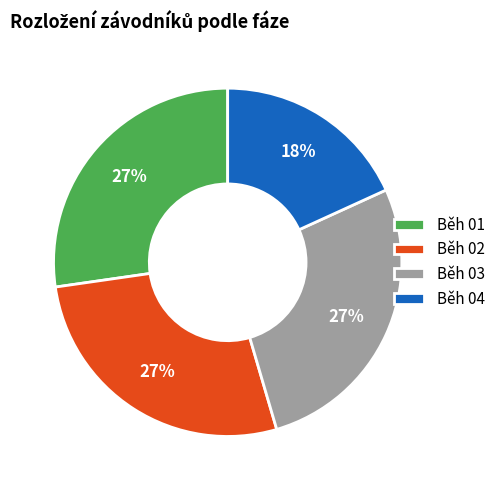

To the nearest percent, what is the difference between the largest and smallest slice percentages?

9%